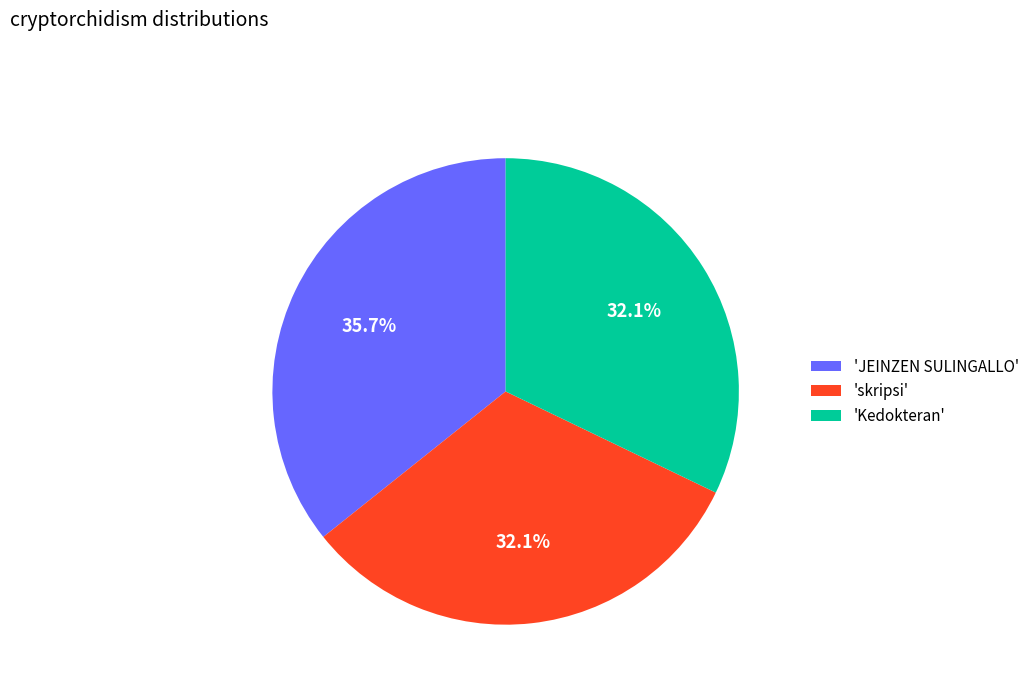

Is there any slice that represents more than half of the pie?

No